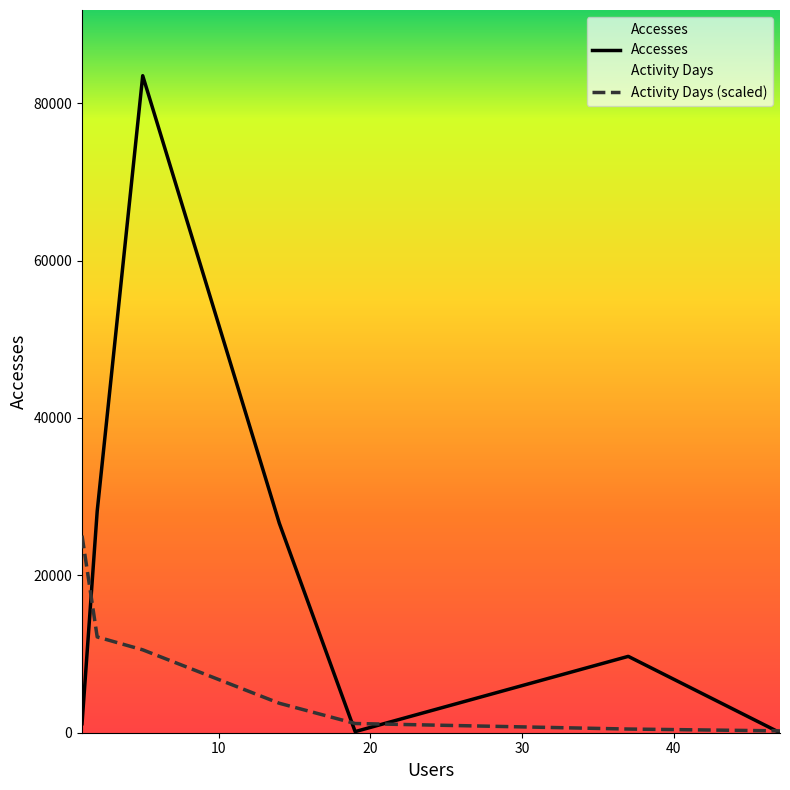

Between 2 and 14, which series saw the biggest shift?

Activity Days